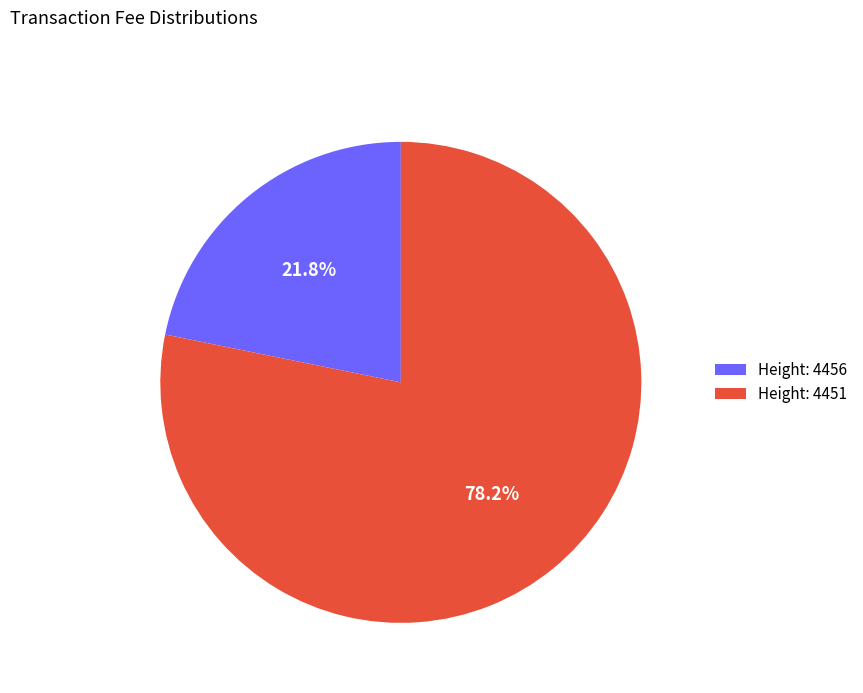

Approximately how many times larger is the value at Height: 4451 compared to Height: 4456?

3.6